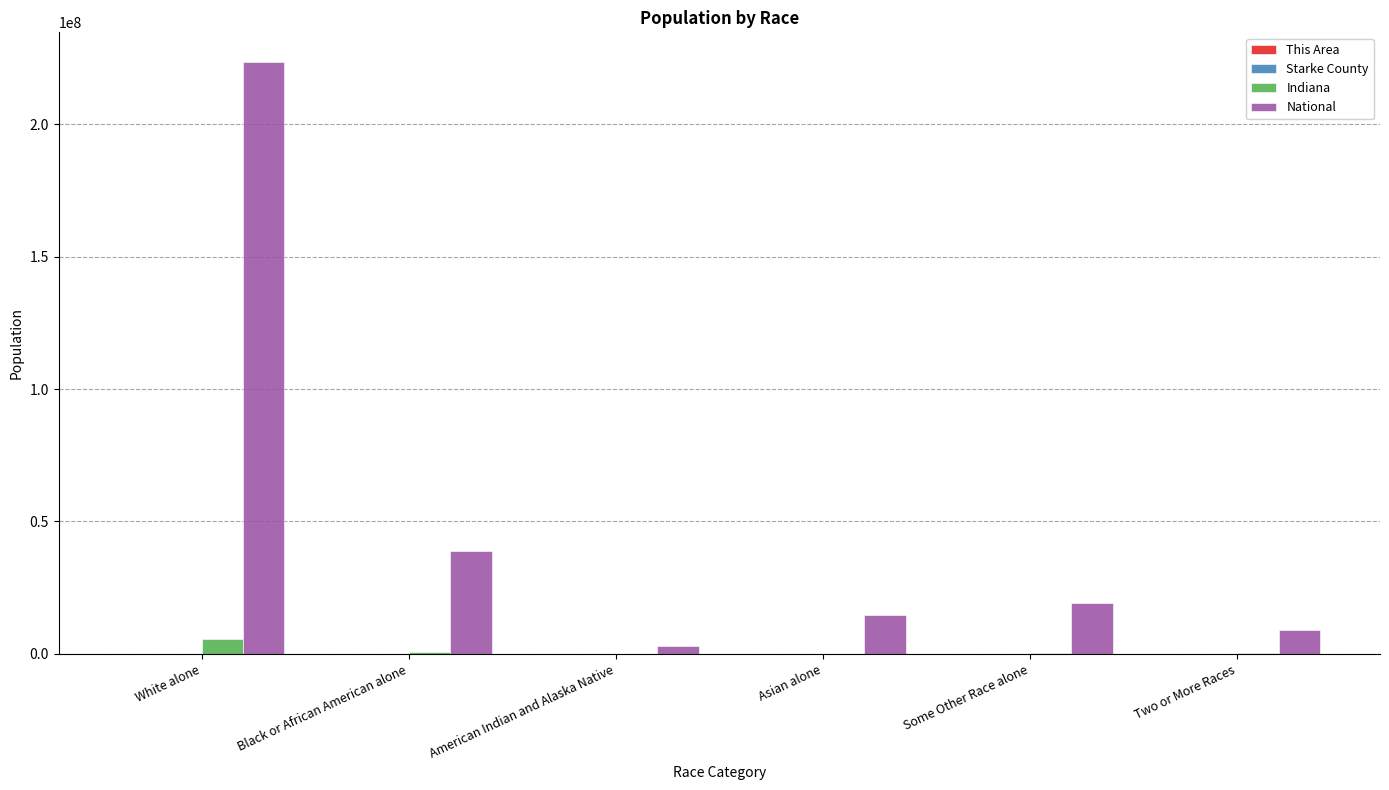

At which category is the sum across all series the highest?

White alone